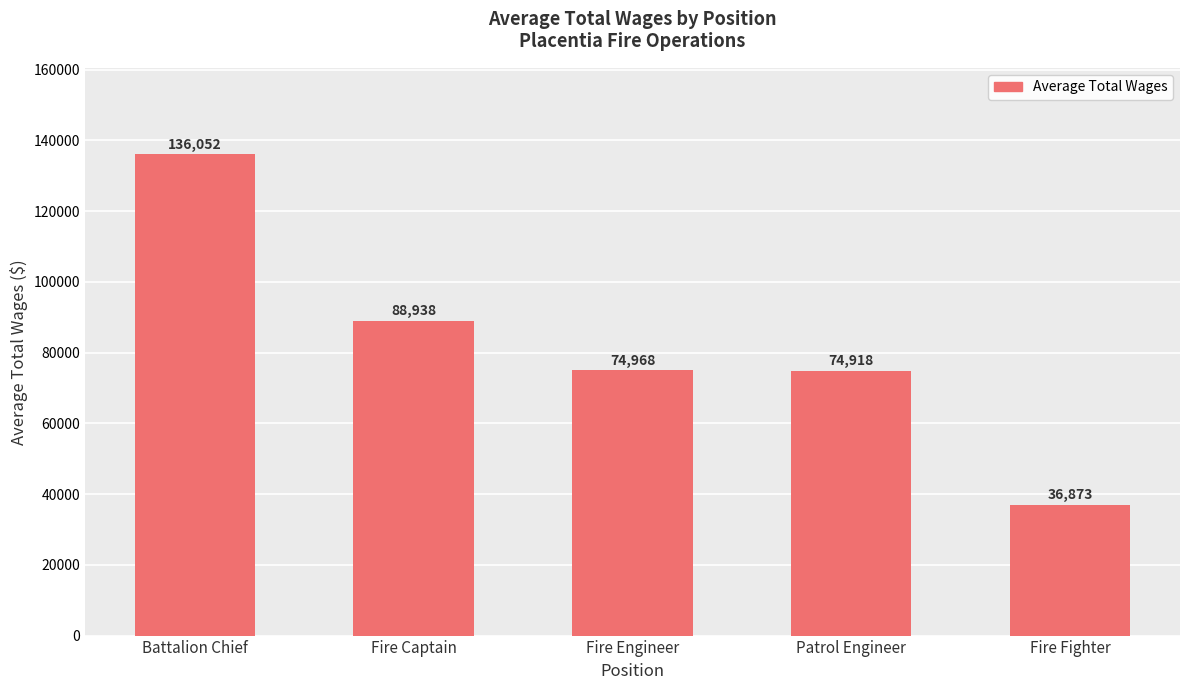

What is the value of the 2nd bar from the left?

88938.1